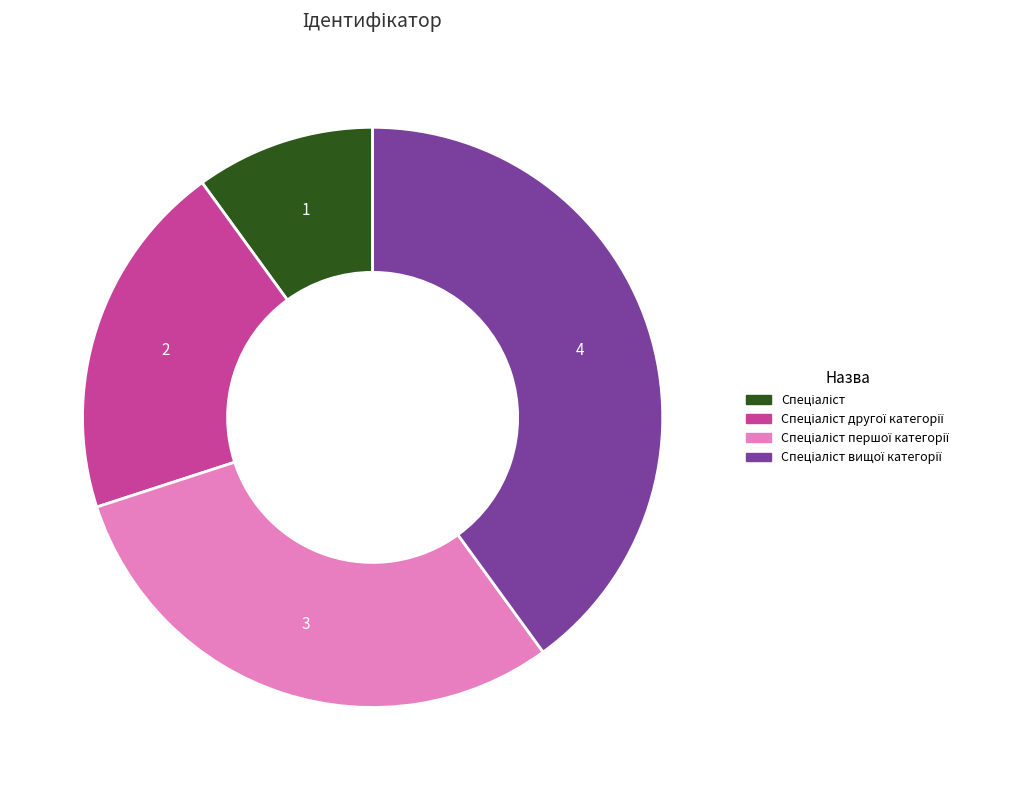

Is there any slice that represents more than half of the pie?

No